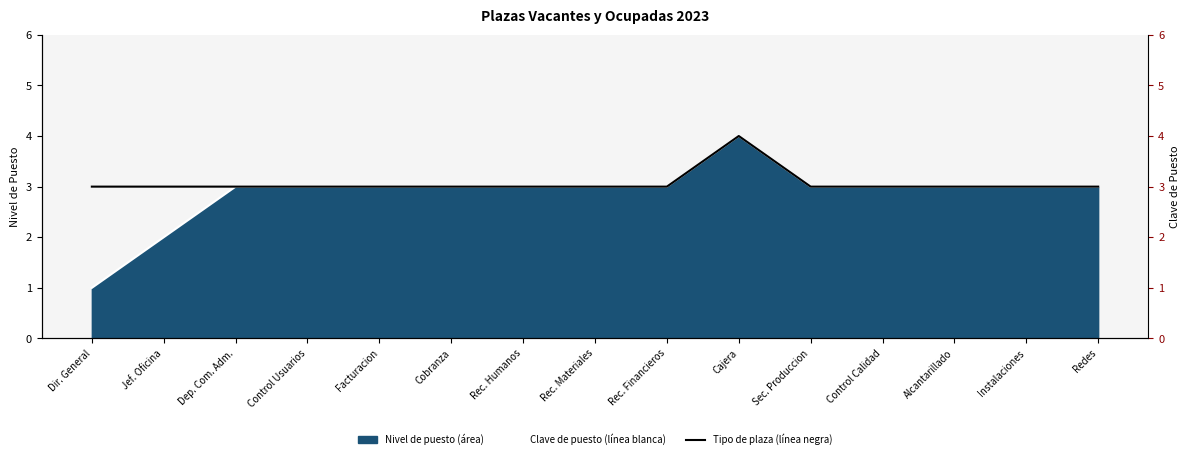

Which label corresponds to the smallest value in the chart?

Dir. General